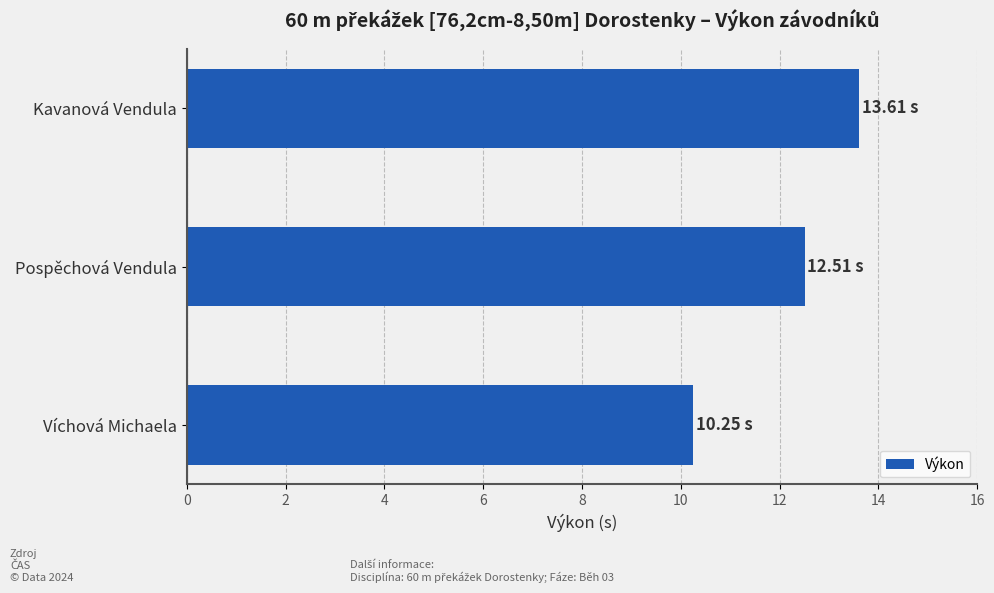

What is the ratio of the value at Pospěchová Vendula to the value at Kavanová Vendula?

0.9